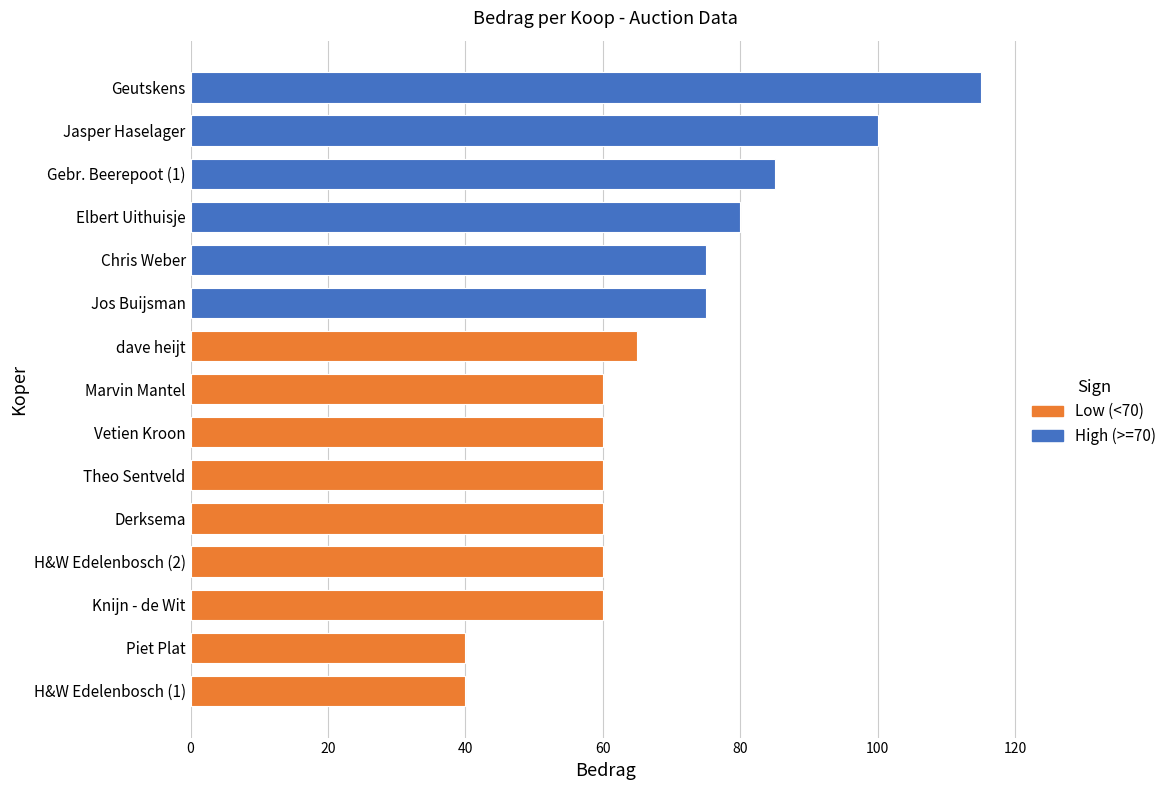

At which category does the chart reach its minimum across all series?

H&W Edelenbosch (1)